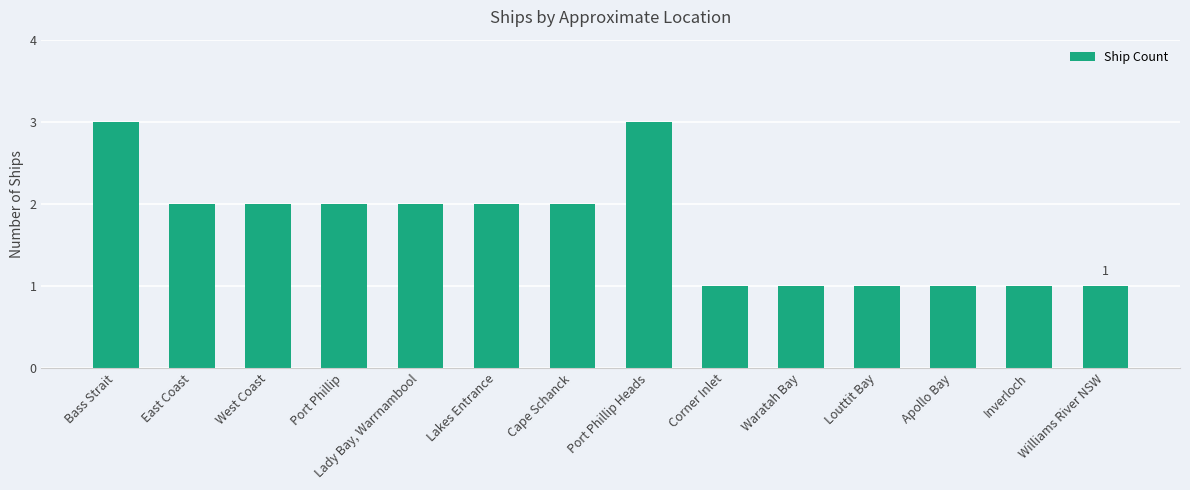

The value at Bass Strait is 4. True or false?

False